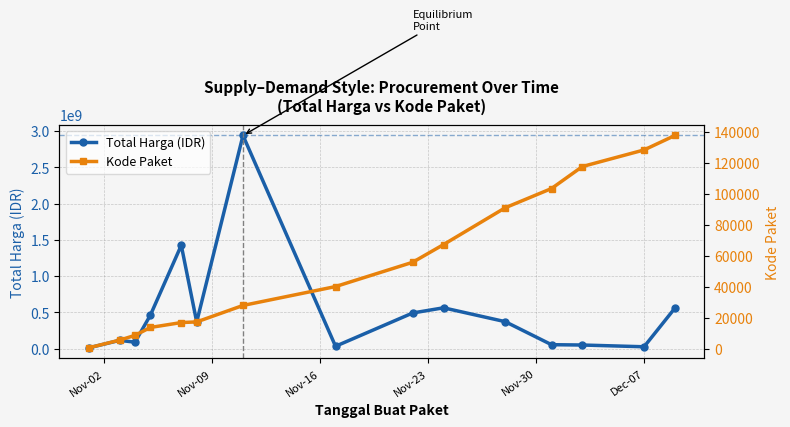

What is the lowest value of the Kode Paket series?

464